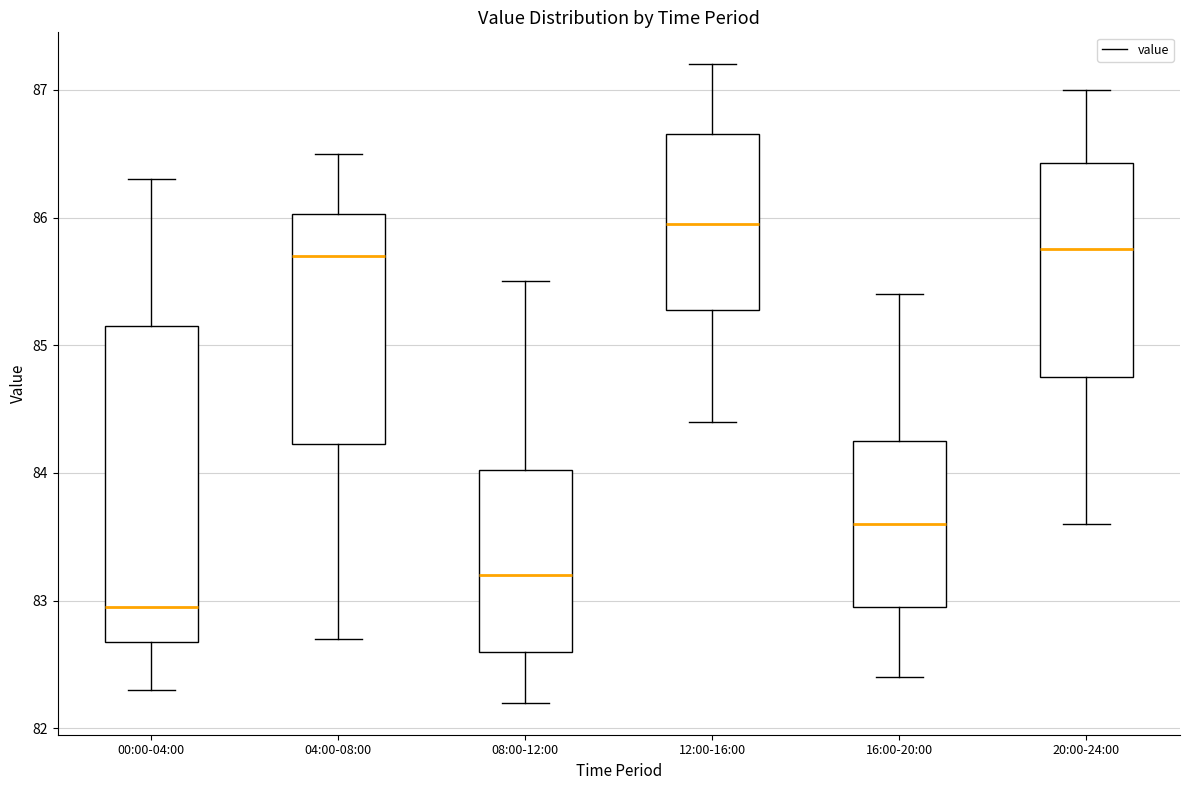

Reading left to right, transcribe this box plot: for each box, give where its median line is, the range the box spans, and where its two whiskers end, as read against the y-axis. The values are not printed on the chart, so give them approximately, as read against the axis.

00:00-04:00: median 83.0, box 82.7 to 85.2, whiskers 82.3 to 86.3
04:00-08:00: median 85.7, box 84.2 to 86.0, whiskers 82.7 to 86.5
08:00-12:00: median 83.2, box 82.6 to 84.0, whiskers 82.2 to 85.5
12:00-16:00: median 86.0, box 85.3 to 86.7, whiskers 84.4 to 87.2
16:00-20:00: median 83.6, box 83.0 to 84.3, whiskers 82.4 to 85.4
20:00-24:00: median 85.8, box 84.8 to 86.4, whiskers 83.6 to 87.0